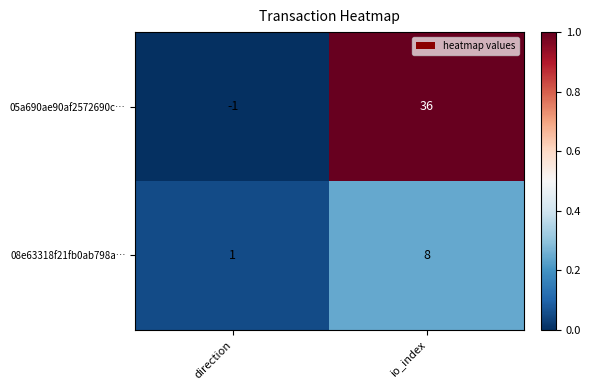

Which category has the highest value across all series?

io_index